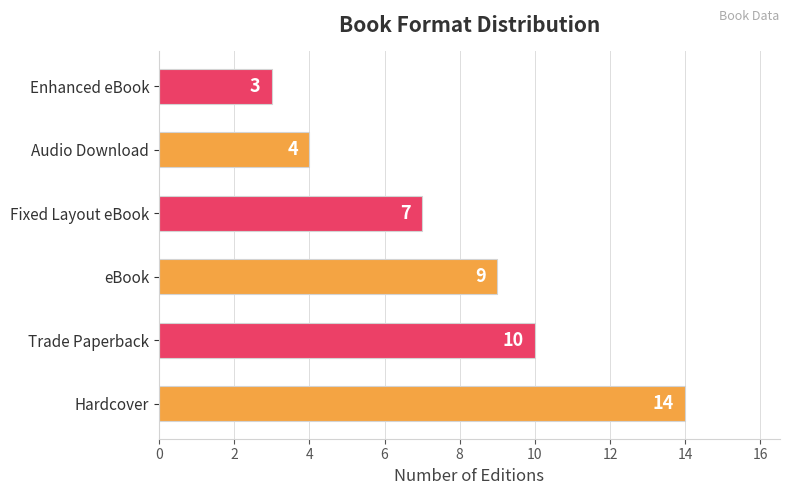

Are the bars horizontal?

Yes